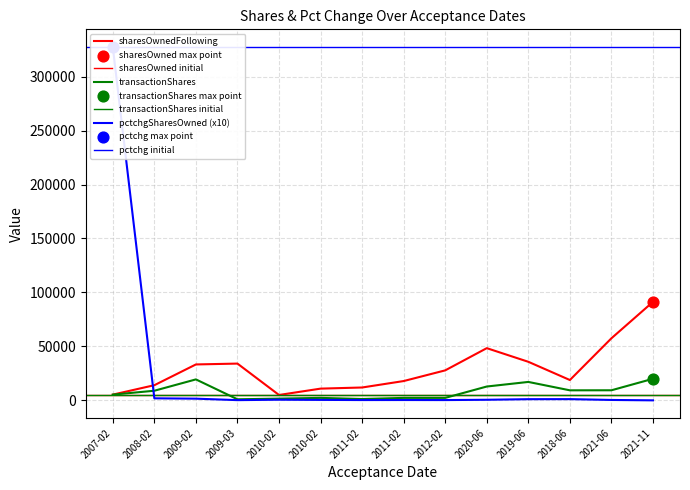

At how many categories does at least one series exceed 16878?

10